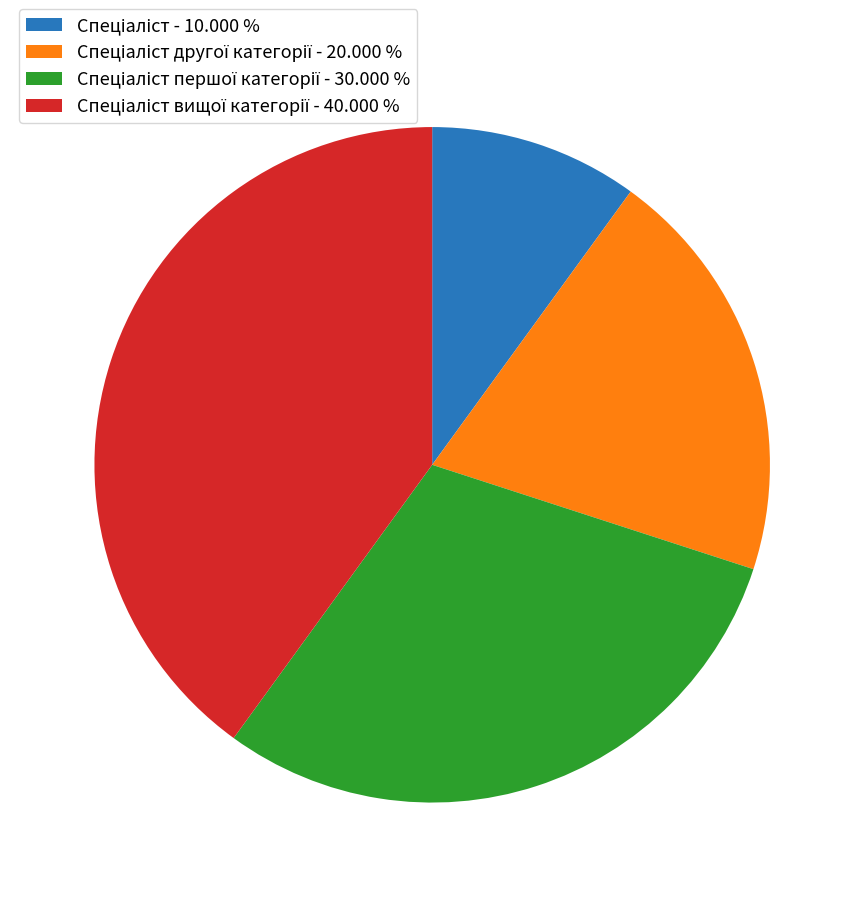

Is there any slice that represents more than half of the pie?

No